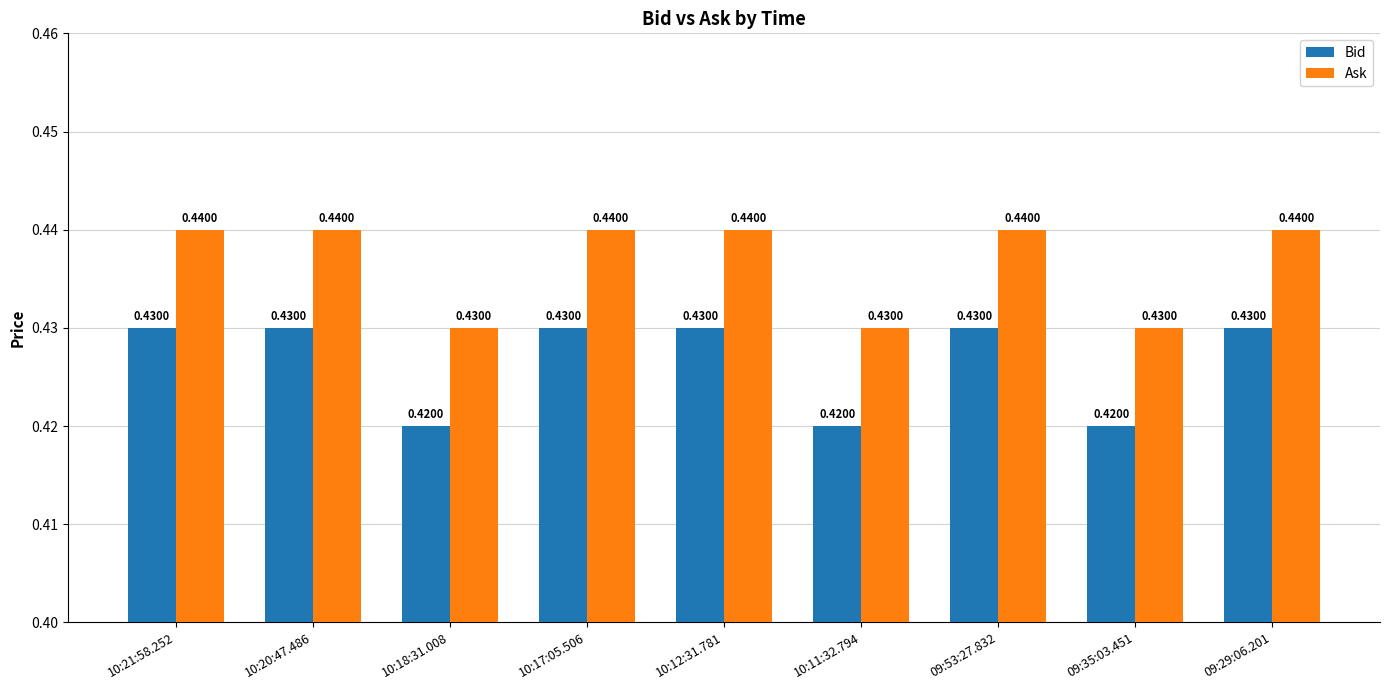

What is the label of the 6th bar from the right?

10:17:05.506